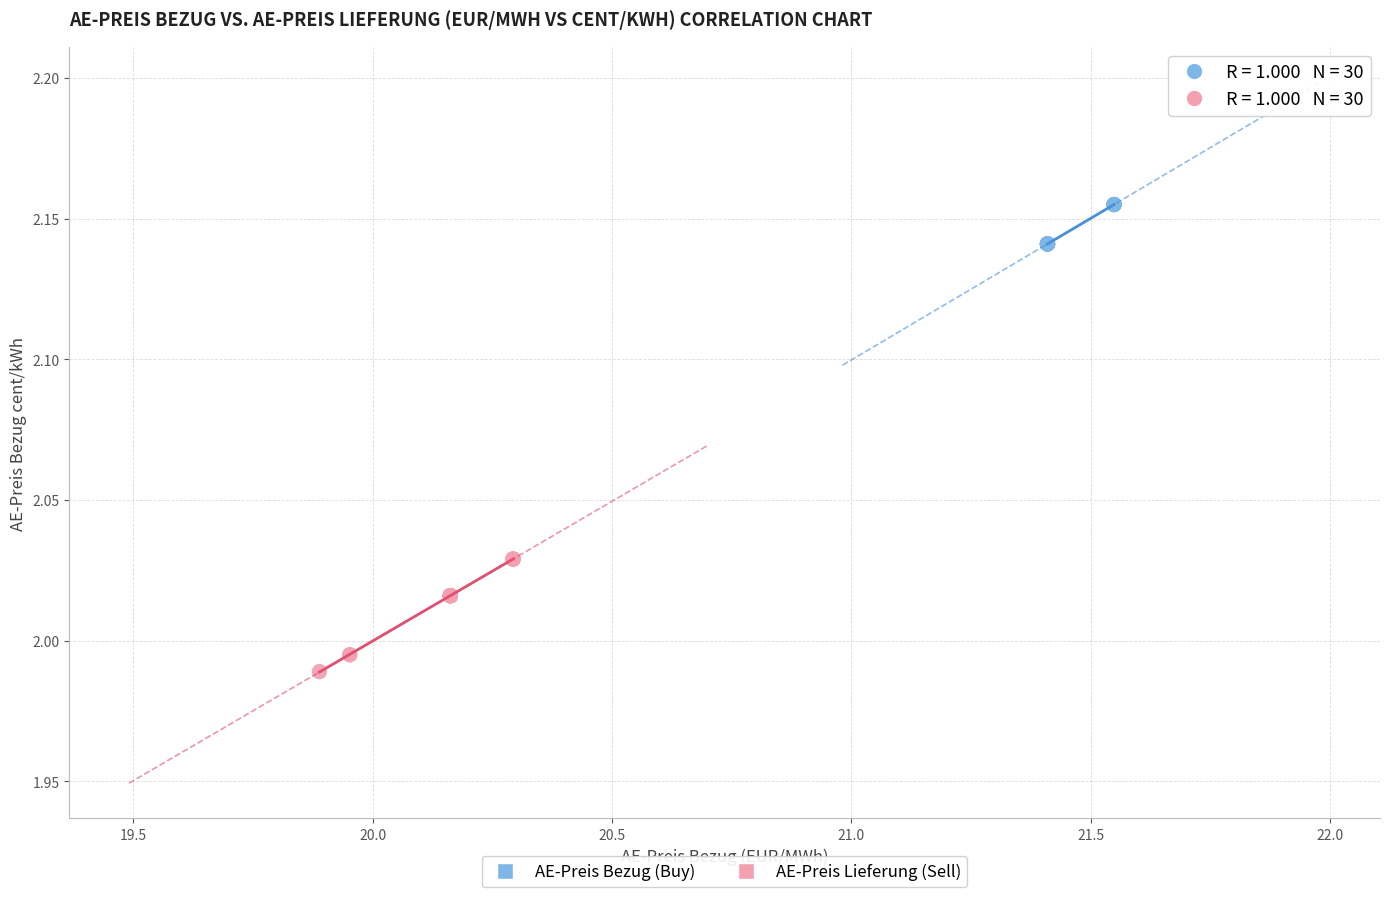

Which series reaches the minimum Y coordinate?

AE-Preis Lieferung (Sell)